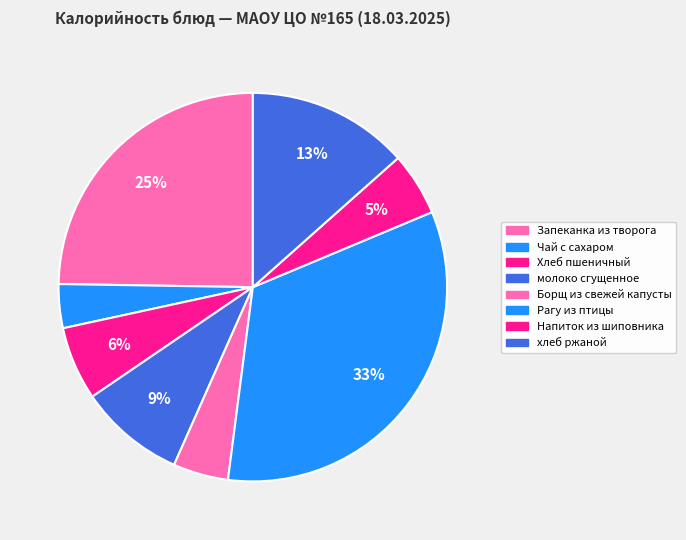

How many segments does this pie chart have?

8